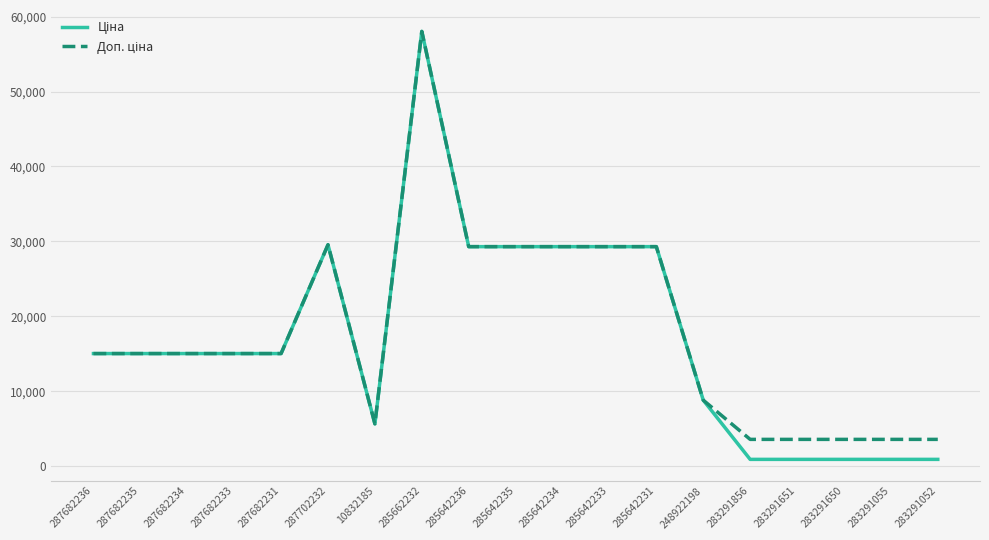

At which category is the sum across all series the highest?

285662232